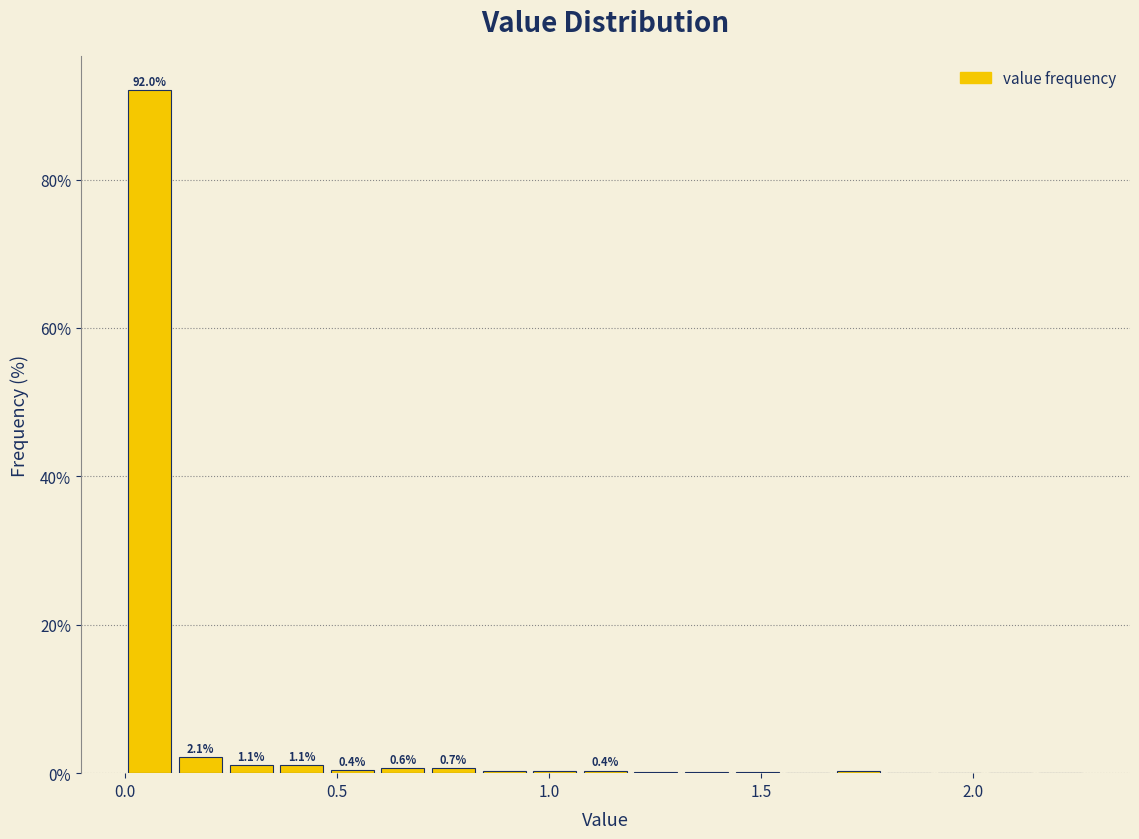

Around what value on the x-axis is the tallest bar? Give the approximate position of its centre, as read against the axis.

0.05